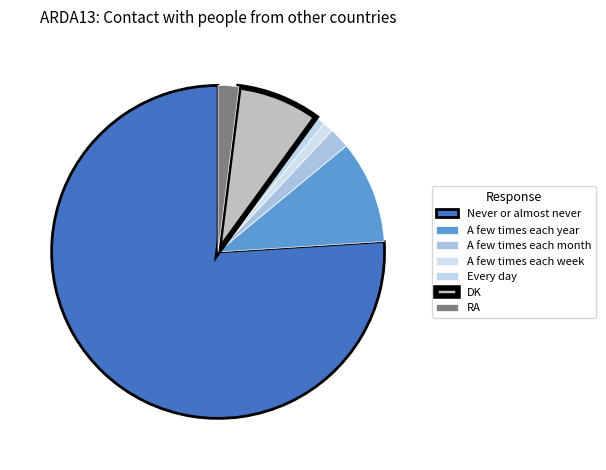

To the nearest percent, what is the difference between the largest and smallest slice percentages?

75%